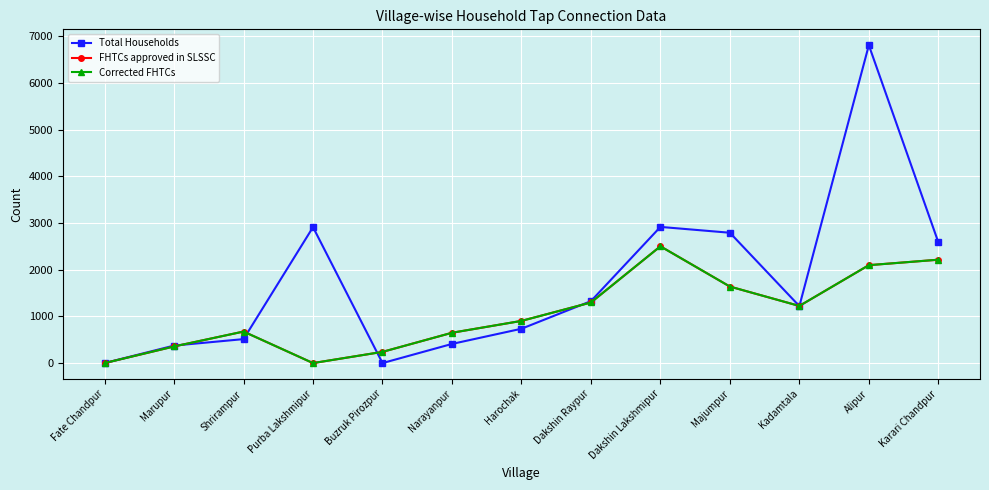

True or false: Corrected FHTCs and FHTCs approved in SLSSC intersect in this chart.

False